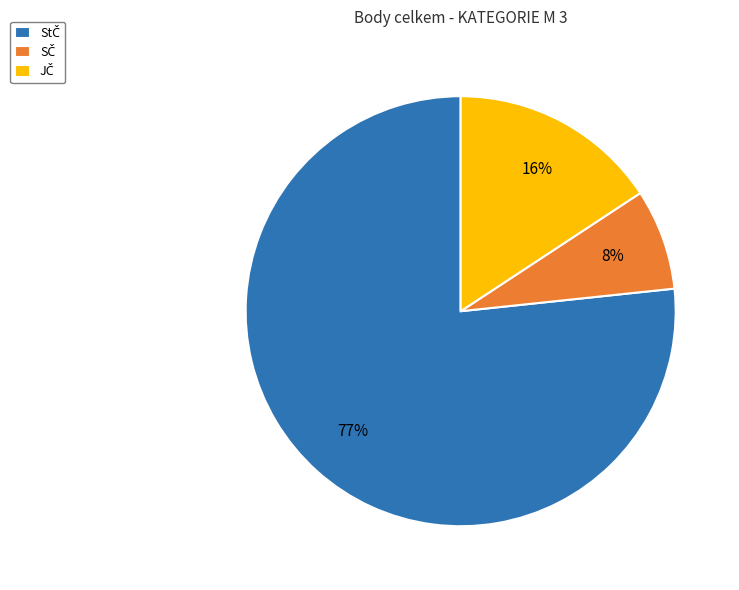

Does any single category account for the majority?

Yes